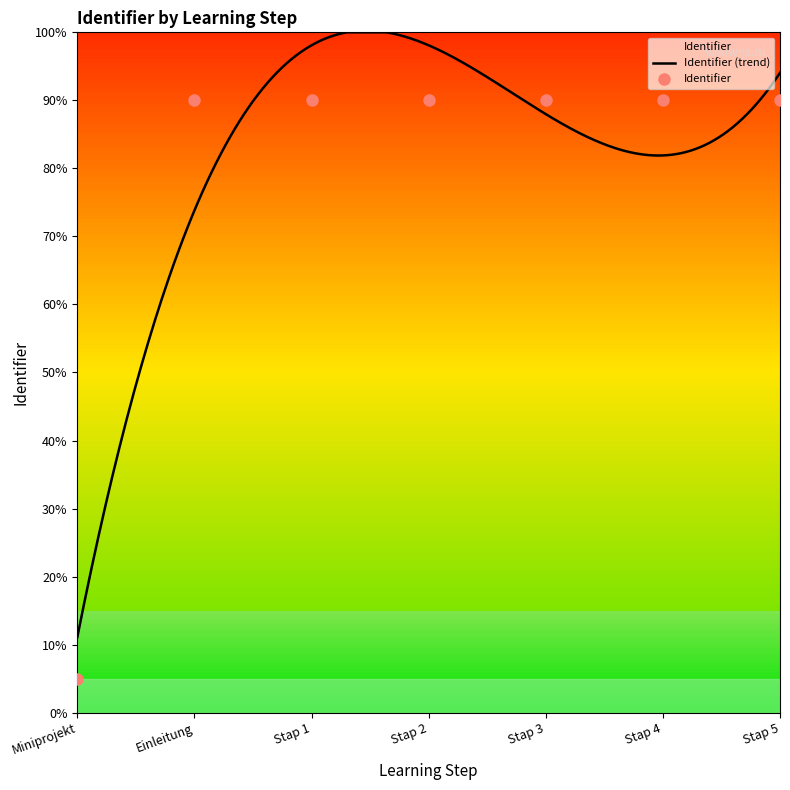

True or false: there are more than 2 points higher than both neighbors.

False